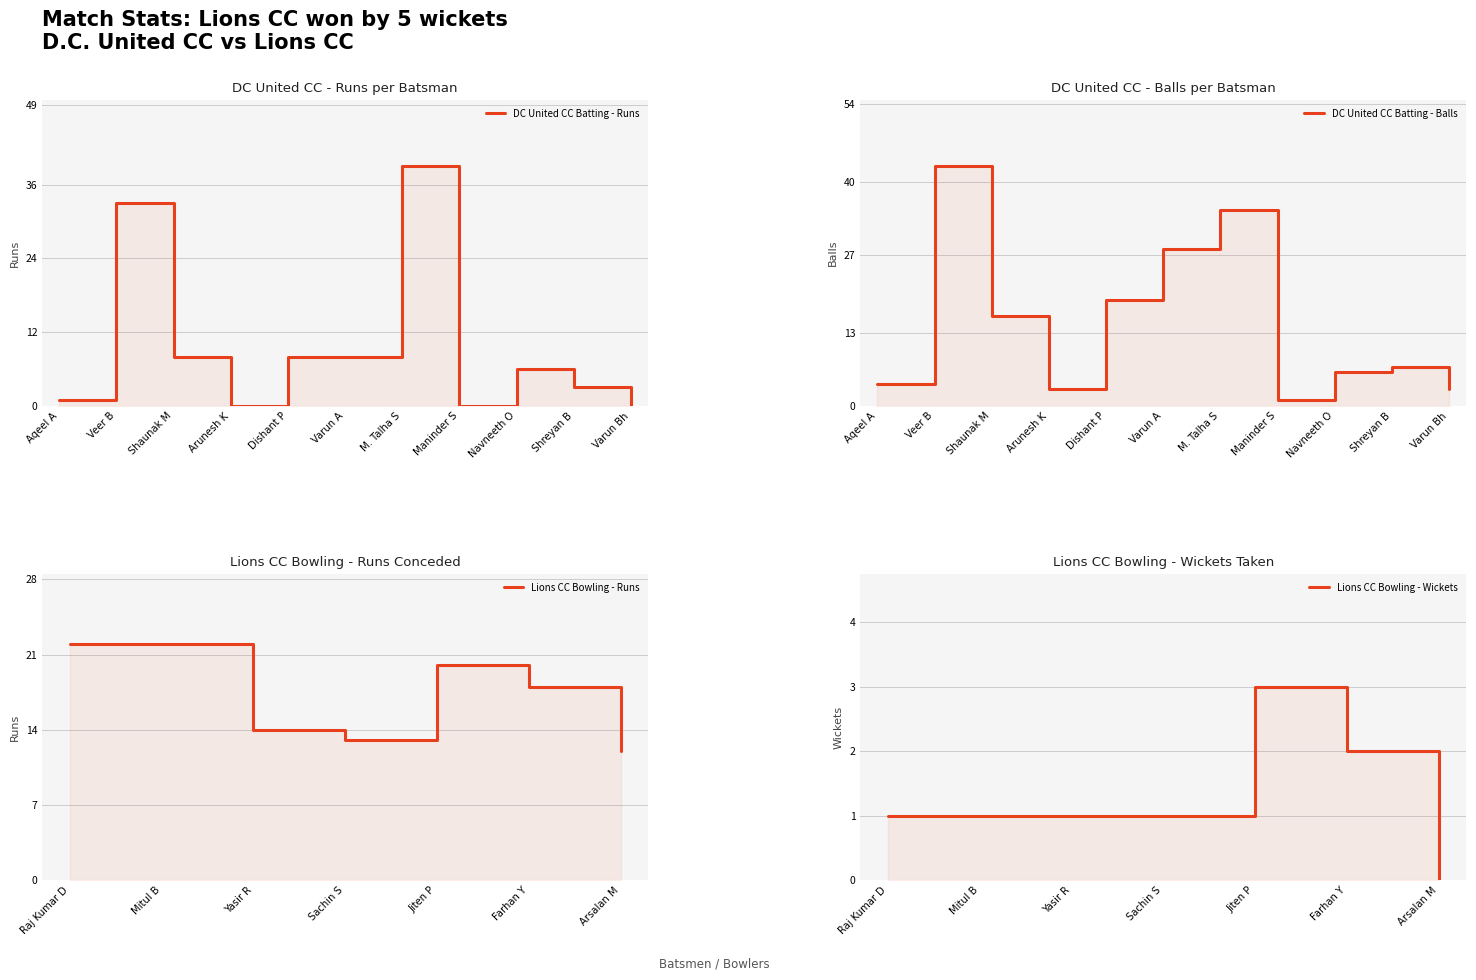

True or false: DC United CC Batting - Balls and DC United CC Batting - Runs cross at least once.

True